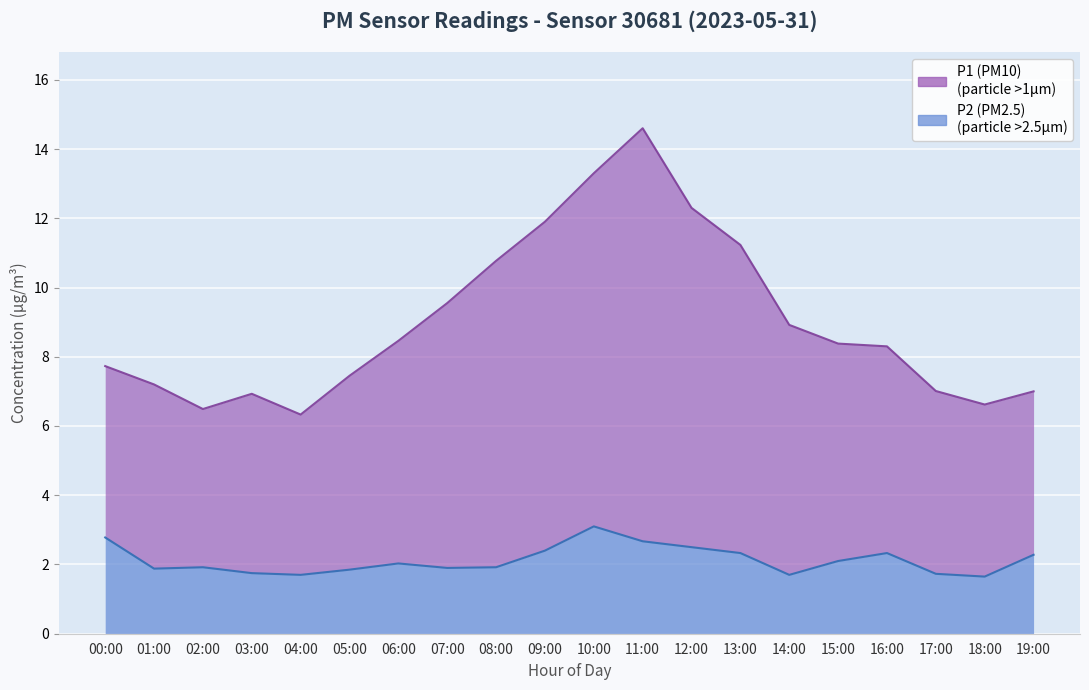

True or false: P2 and P1 intersect in this chart.

False